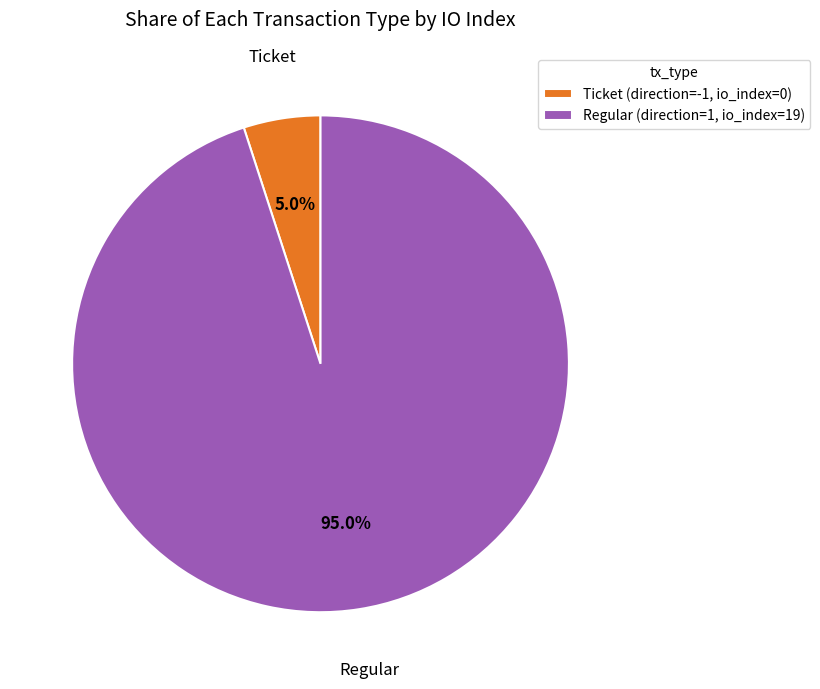

To the nearest percent, what is the average slice percentage?

50%